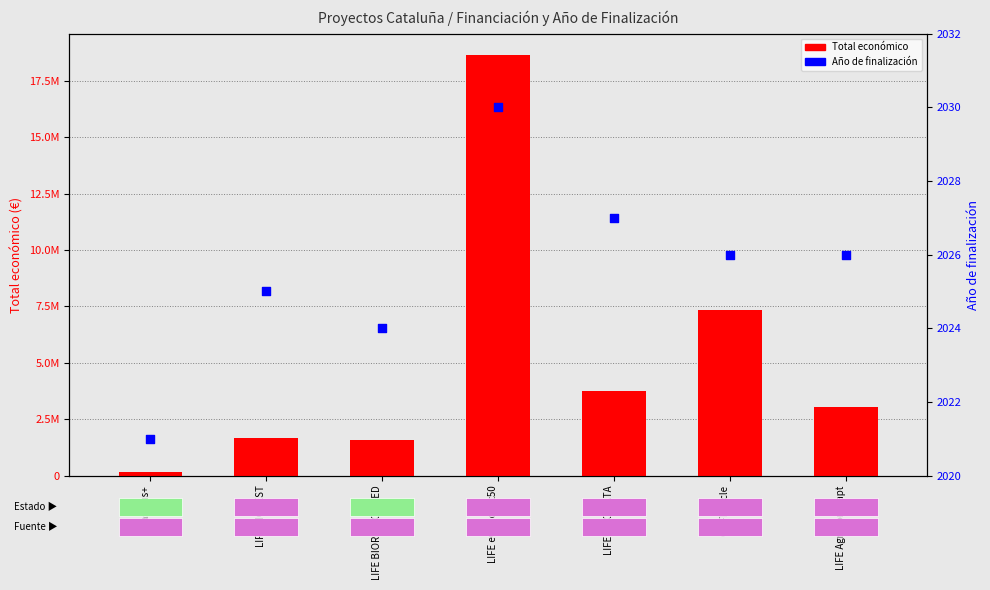

At how many categories does at least one series exceed 8576261?

1